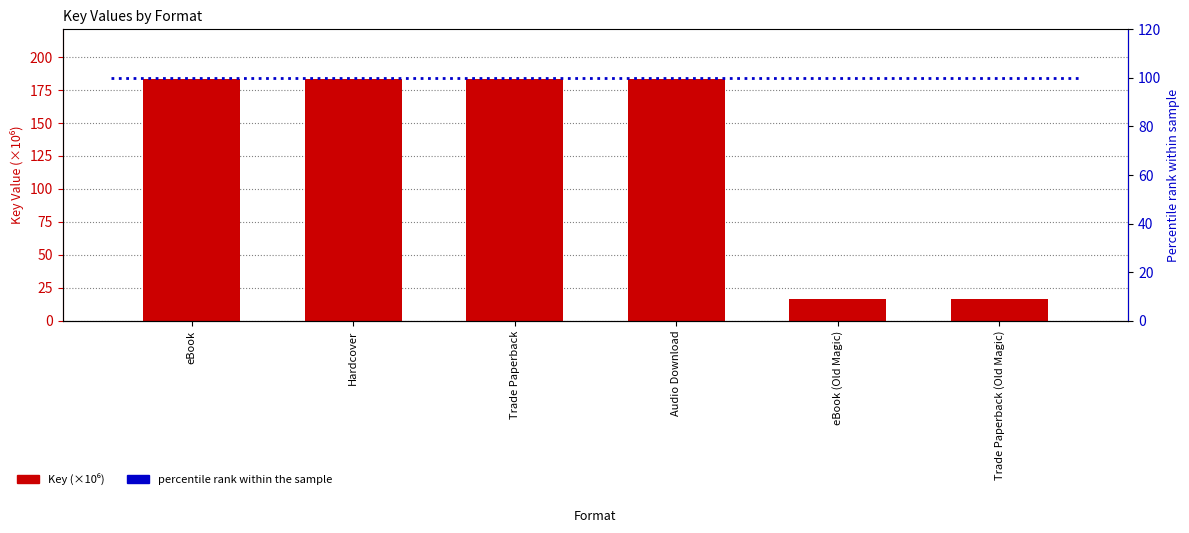

Which has a higher value, eBook or eBook (Old Magic)?

eBook